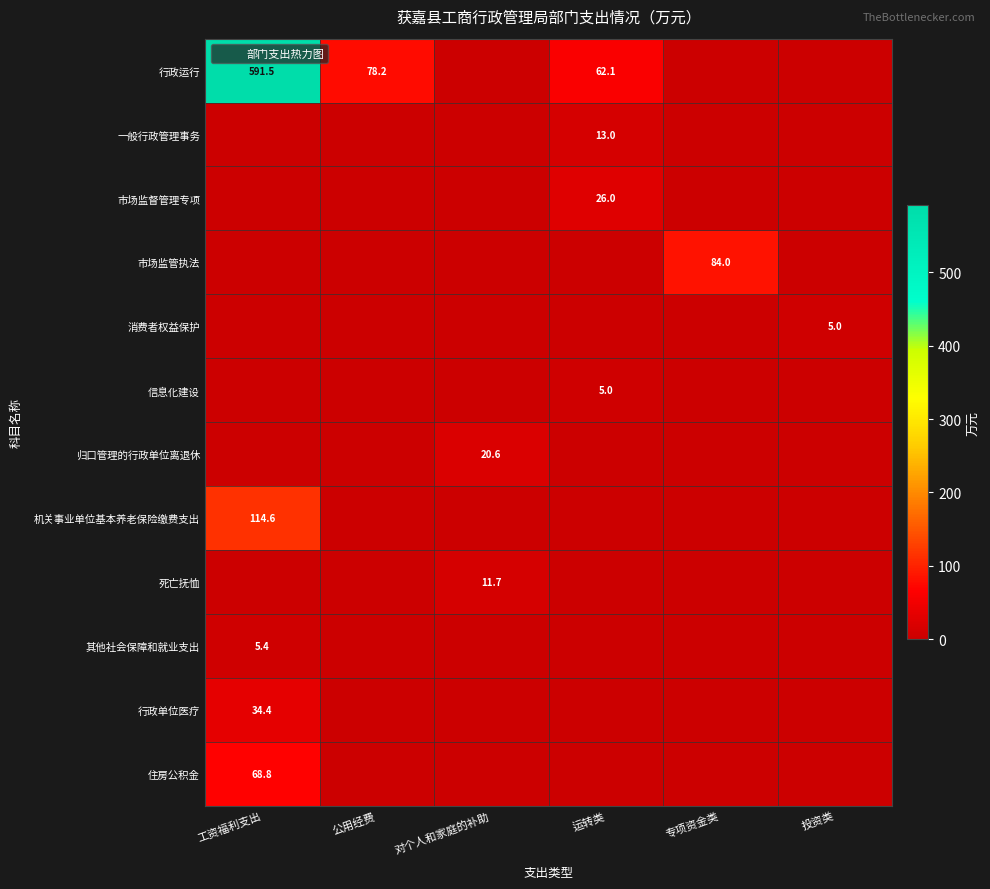

At 专项资金类, list the series in order from smallest to largest.

行政运行, 一般行政管理事务, 市场监督管理专项, 消费者权益保护, 信息化建设, 归口管理的行政单位离退休, 机关事业单位基本养老保险缴费支出, 死亡抚恤, 其他社会保障和就业支出, 行政单位医疗, 住房公积金, 市场监管执法